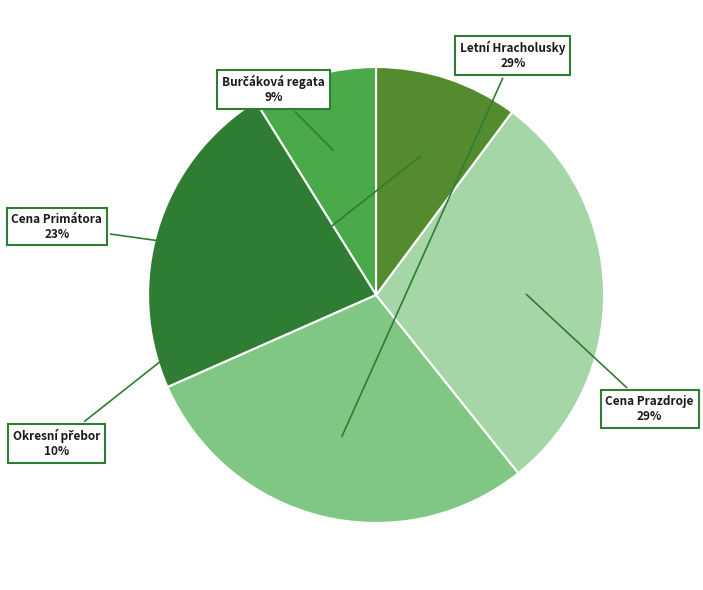

Is there any slice that represents more than half of the pie?

No